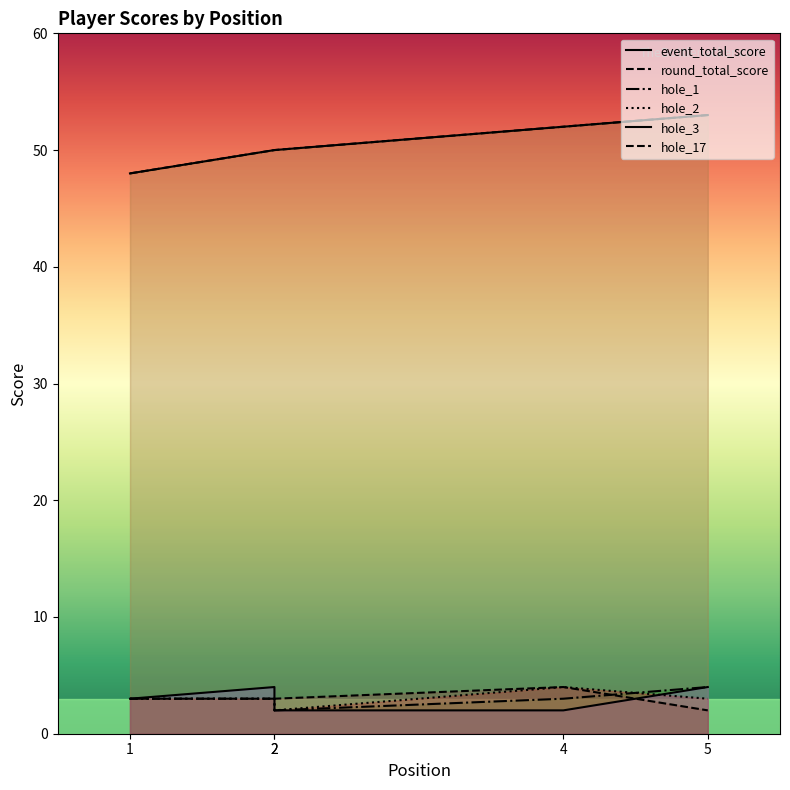

True or false: event_total_score and hole_1 cross at least once.

False